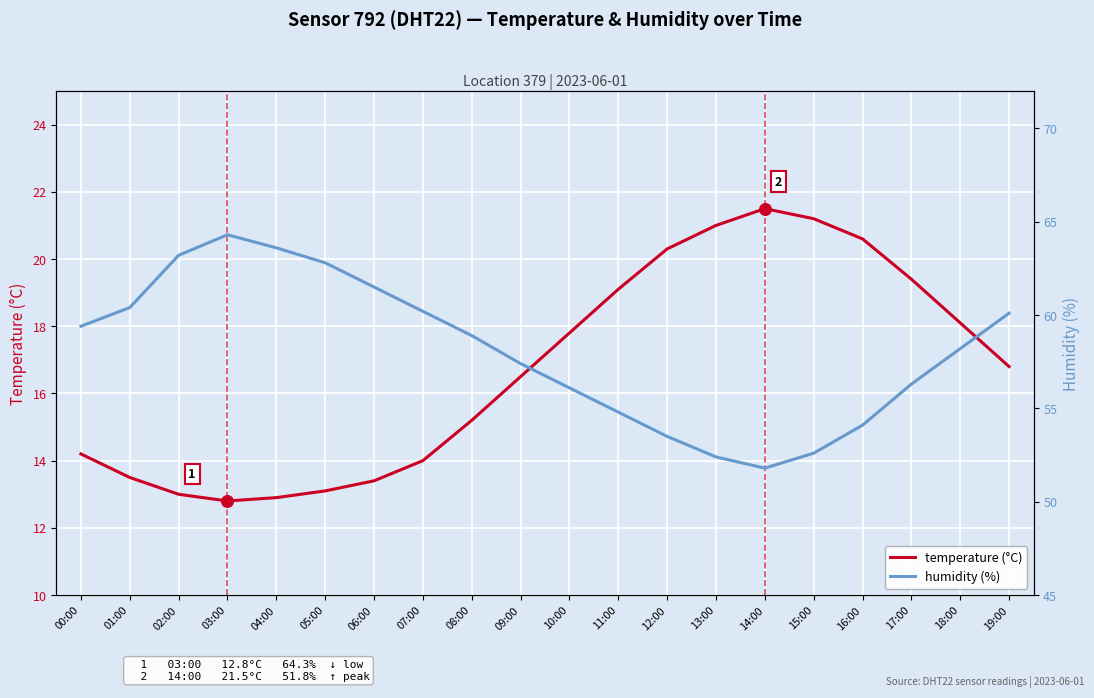

What are all the series names shown in the legend?

temperature (°C), humidity (%)